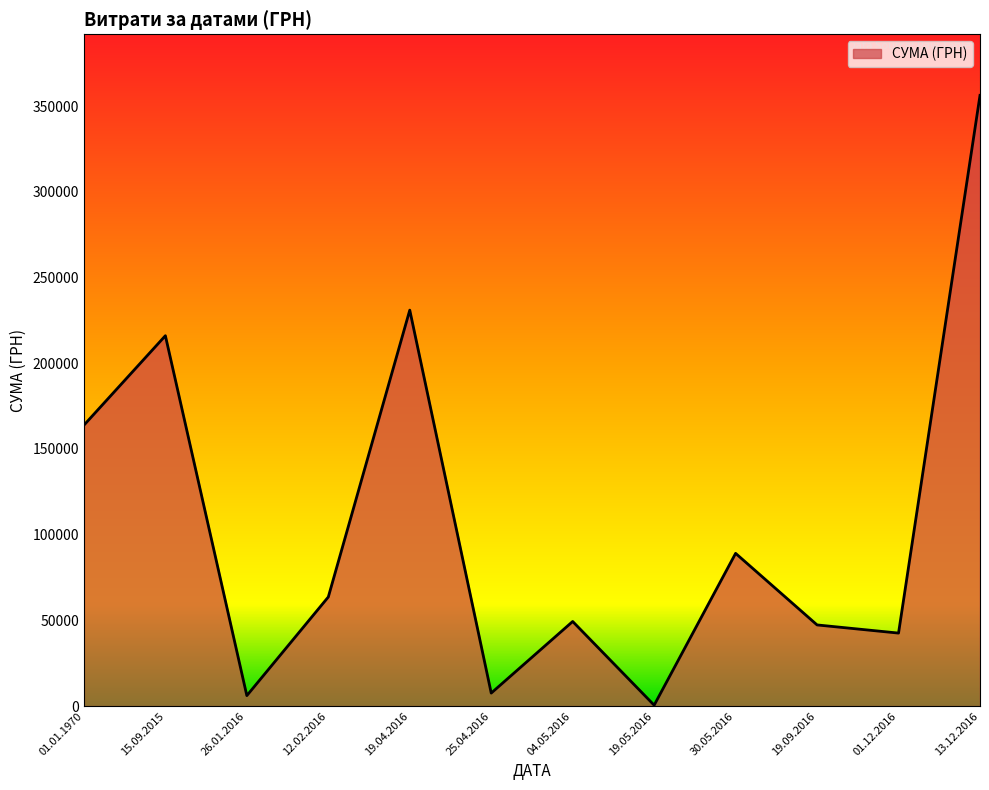

What is the ratio of the value at 19.04.2016 to the value at 13.12.2016?

0.6